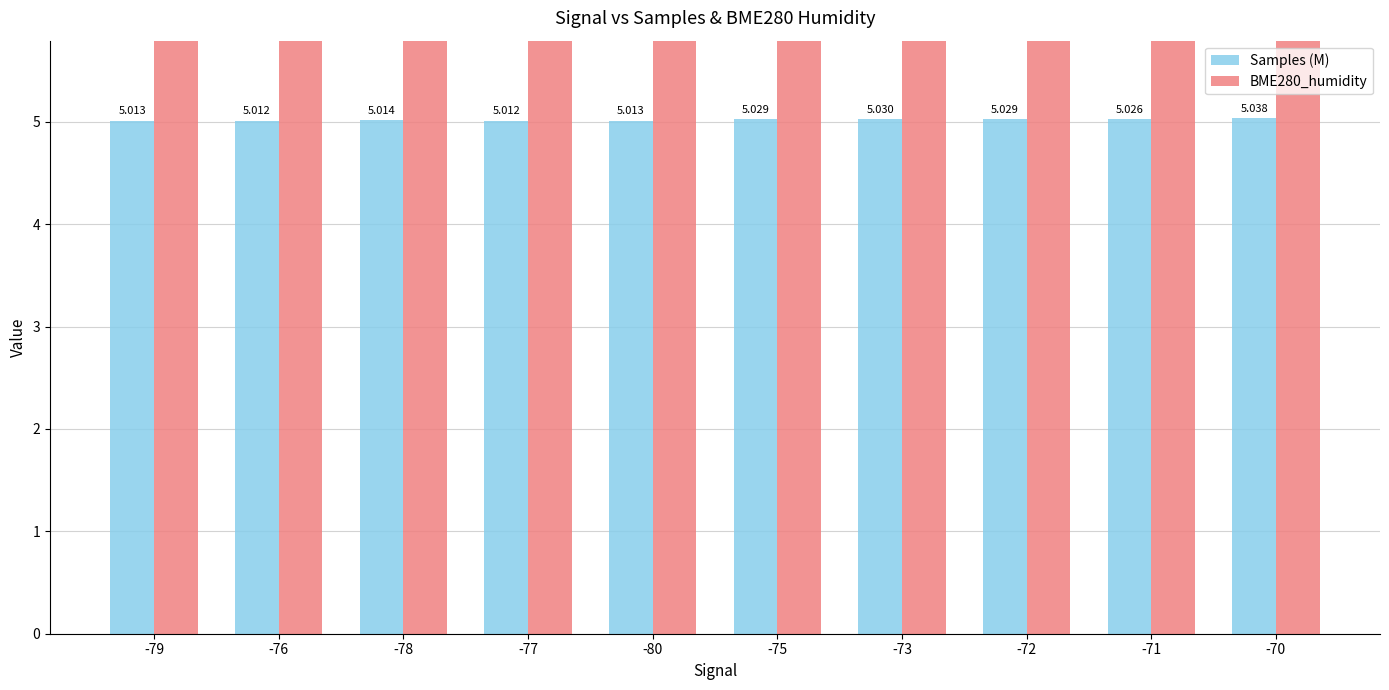

At which label is BME280_humidity closest to 63?

-80